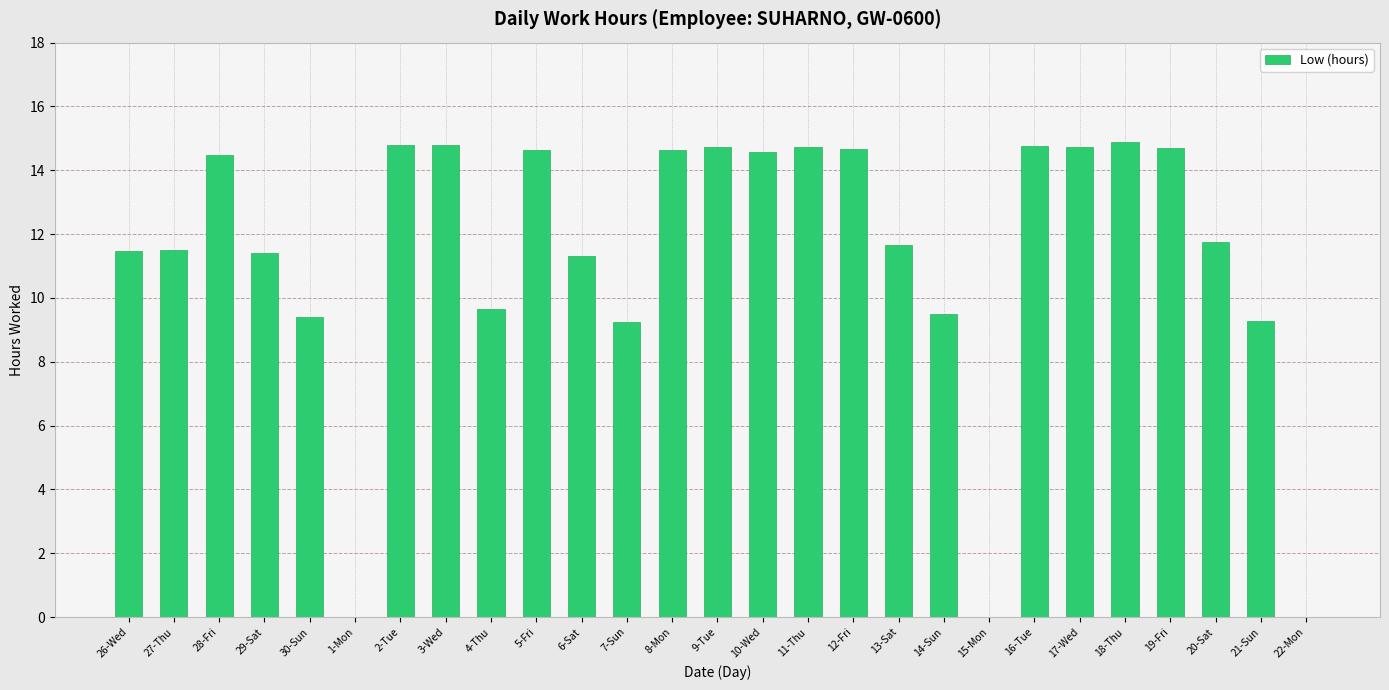

What value does the data have at 28-Fri?

14.5